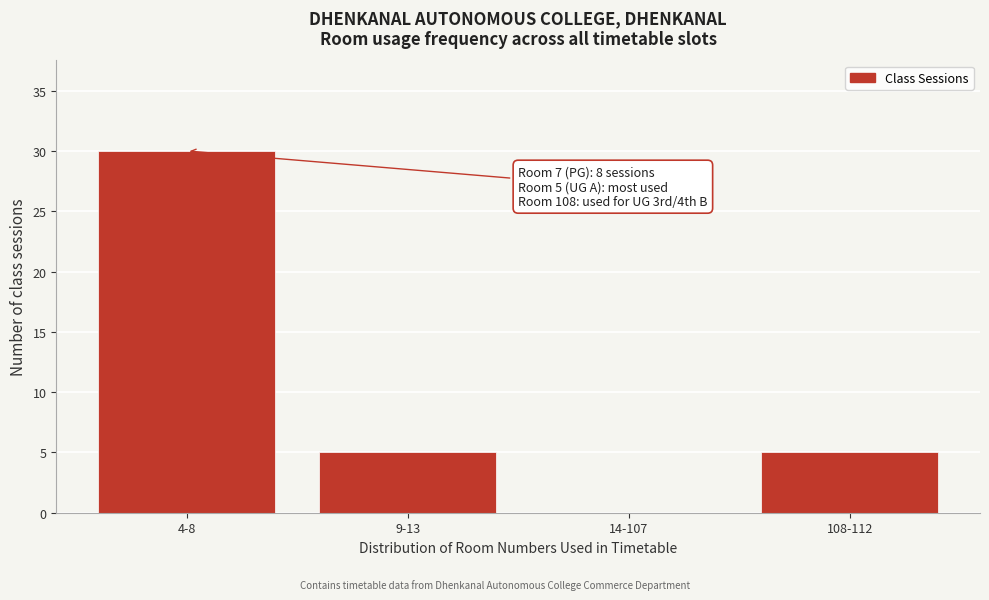

Reading left to right, list all the values displayed in this chart.

4-8=30	9-13=5	14-107=0	108-112=5